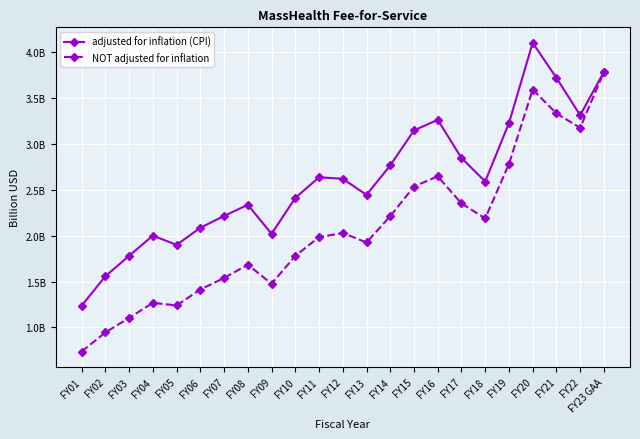

What are all the series names shown in the legend?

adjusted for inflation (CPI), NOT adjusted for inflation